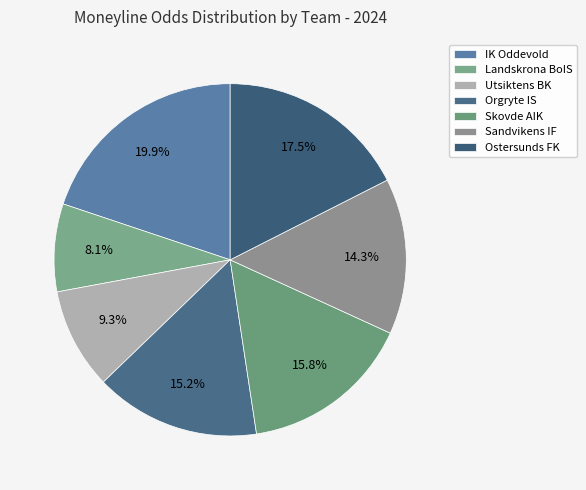

To the nearest percent, what is the combined percentage of Sandvikens IF and Skovde AIK?

30%